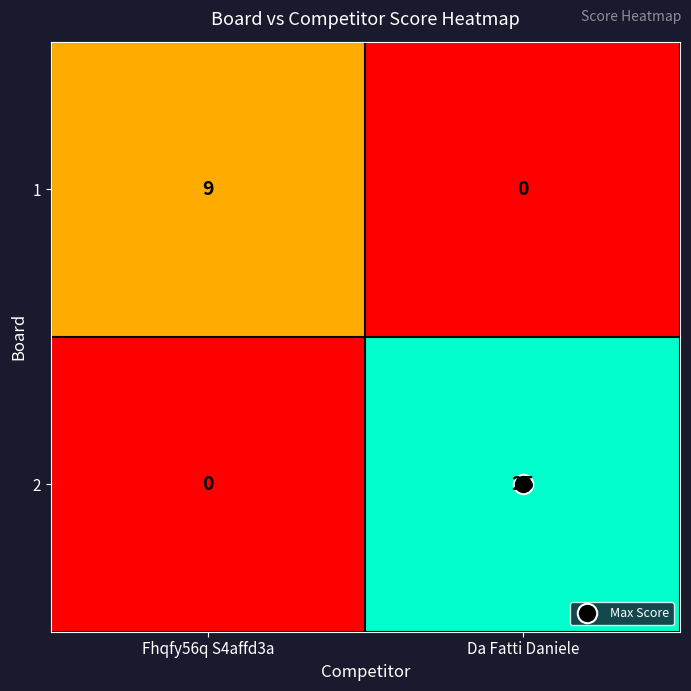

The value of 1 at Da Fatti Daniele is 0. True or false?

True